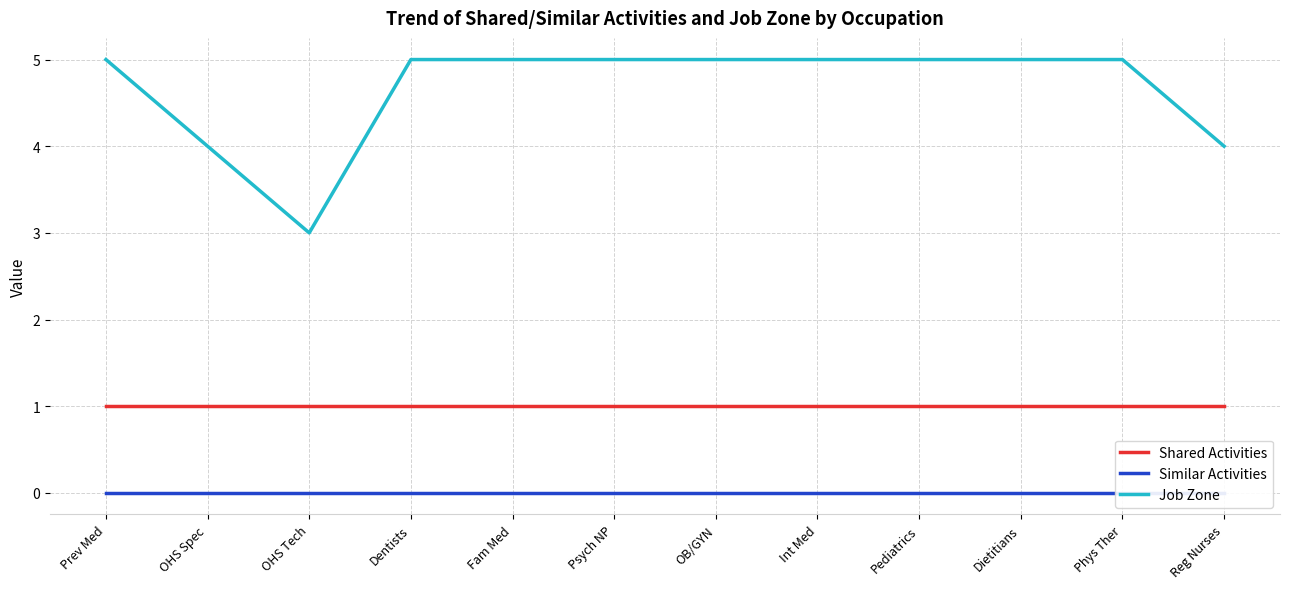

Reading left to right, extract all data points from this chart.

Shared Activities: 1	1	1	1	1	1	1	1	1	1	1	1
Similar Activities: 0	0	0	0	0	0	0	0	0	0	0	0
Job Zone: 5	4	3	5	5	5	5	5	5	5	5	4